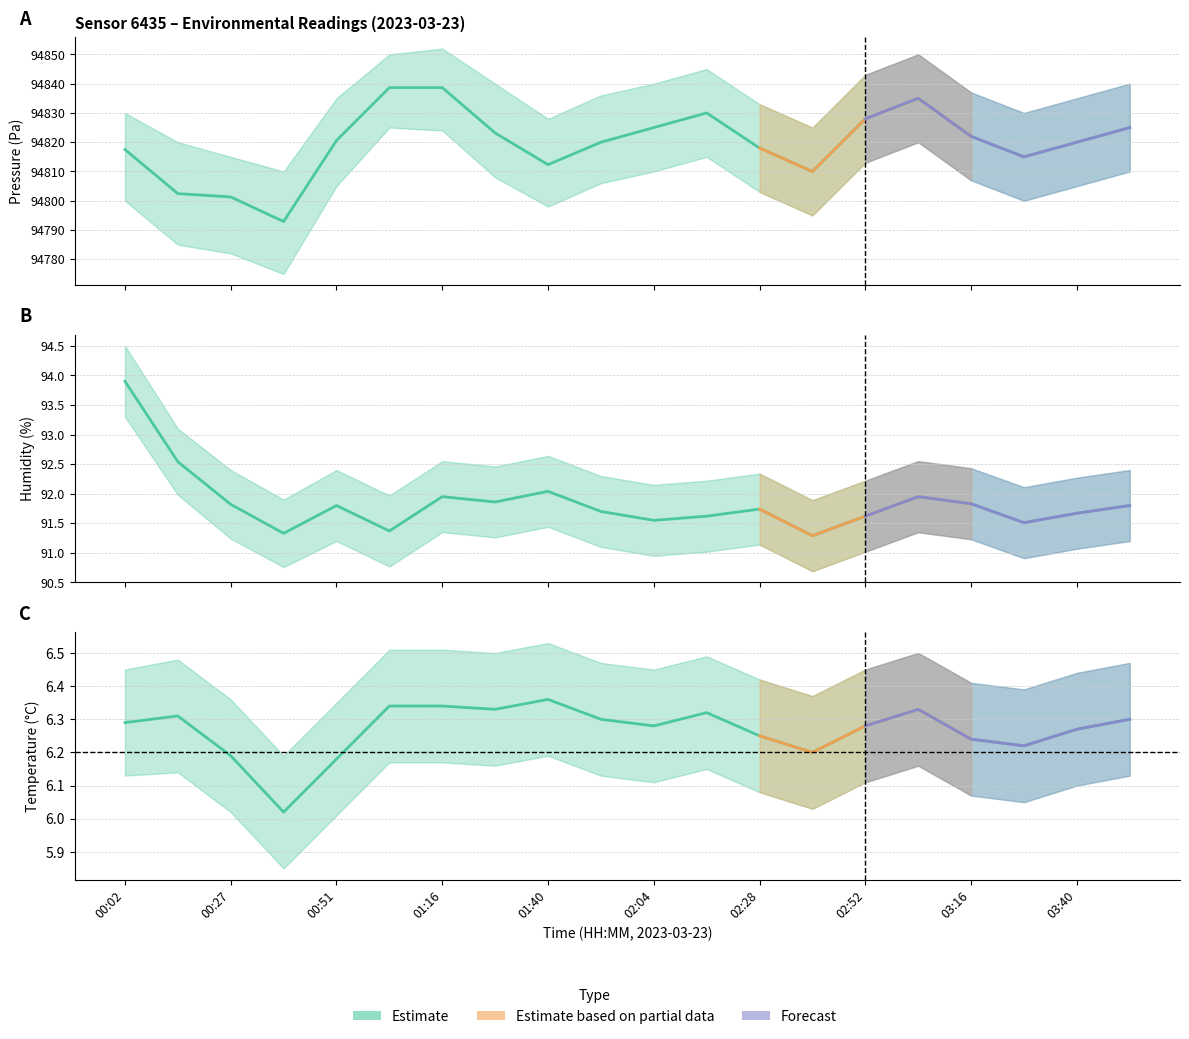

What position from the left is 00:02?

1